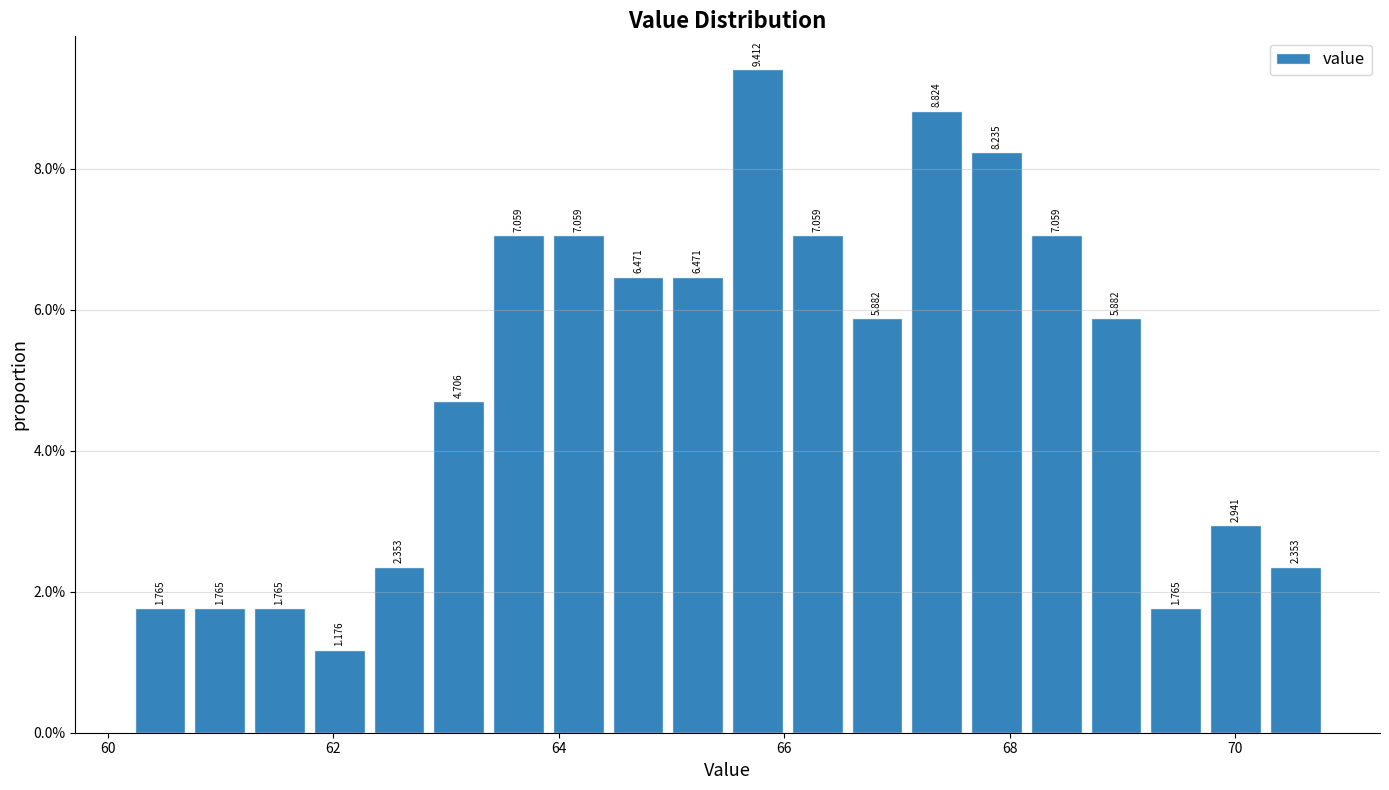

Around what value on the x-axis is the tallest bar? Give the approximate position of its centre, as read against the axis.

65.8